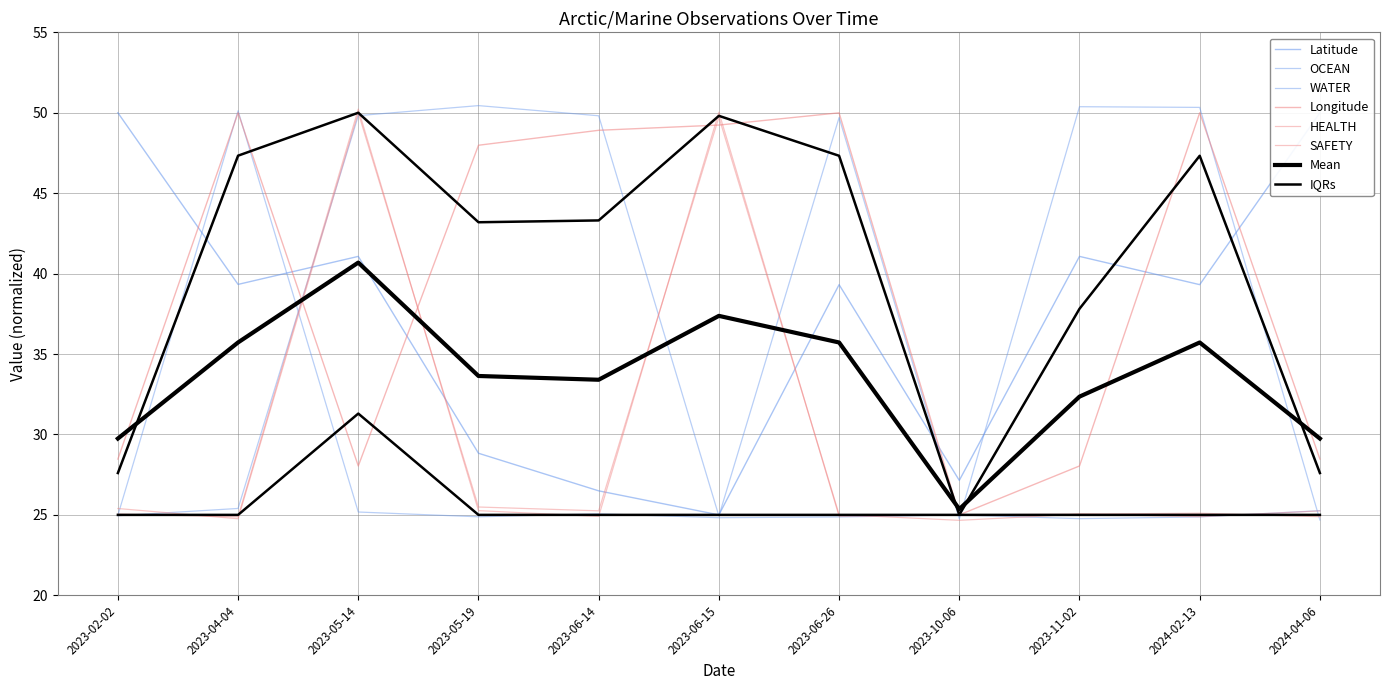

What is the average value of the Latitude series?

37.1